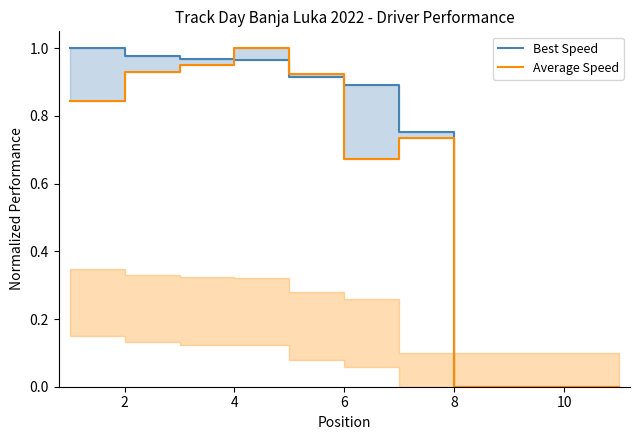

At which label is Best Speed closest to 0?

8